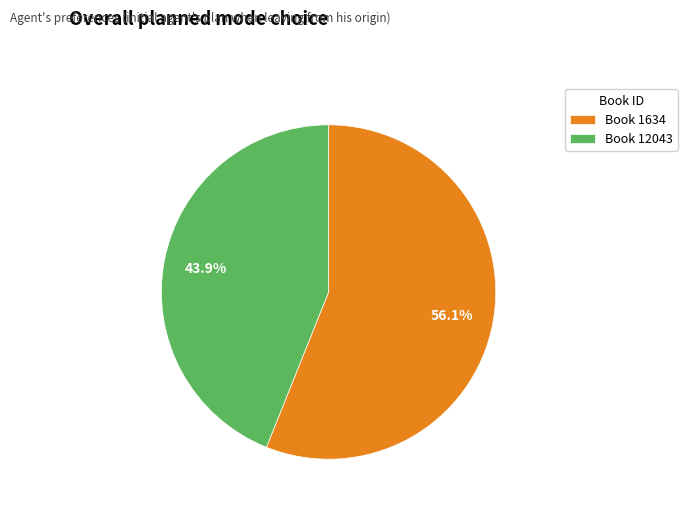

How many slices are in this pie chart?

2